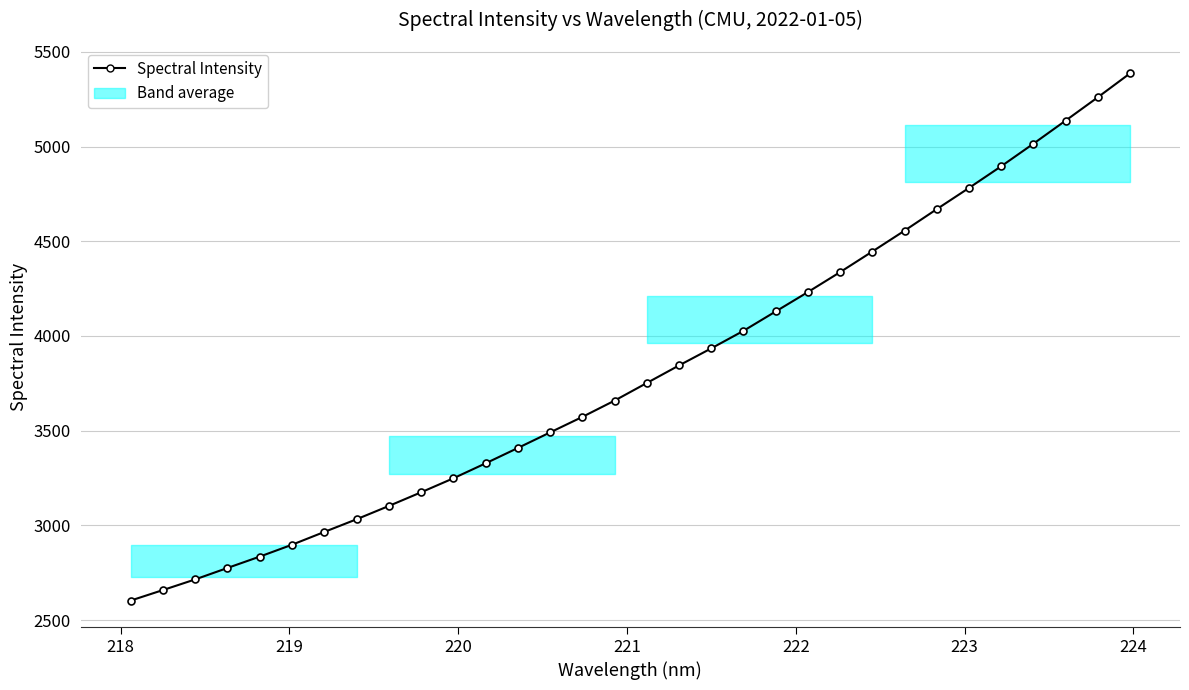

True or false: there are more than 2 points higher than both neighbors.

False